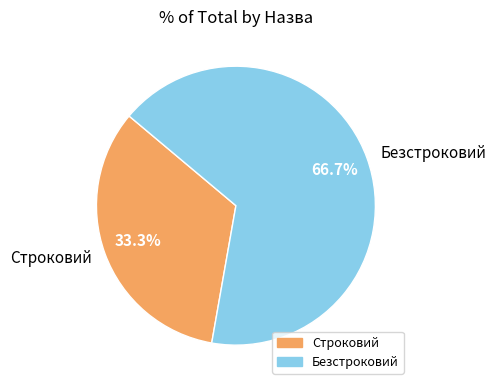

Between Строковий and Безстроковий, which is larger?

Безстроковий